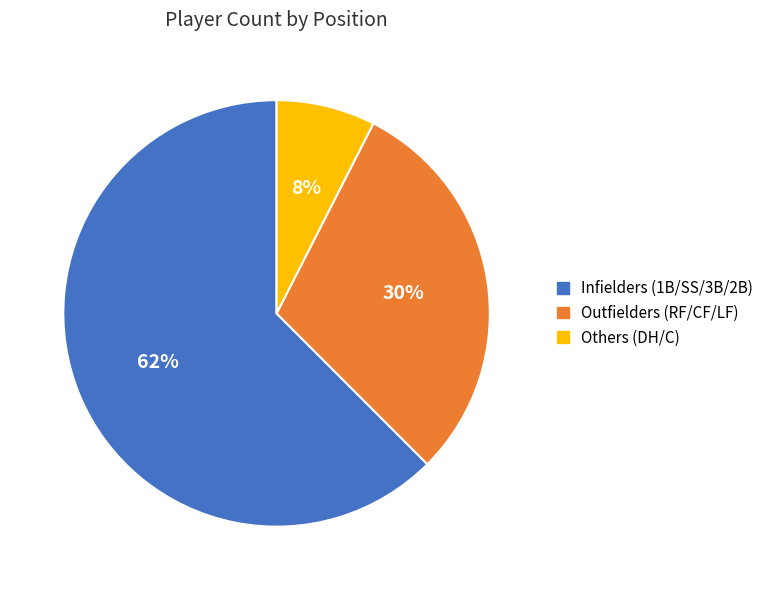

Is there any slice that represents more than half of the pie?

Yes